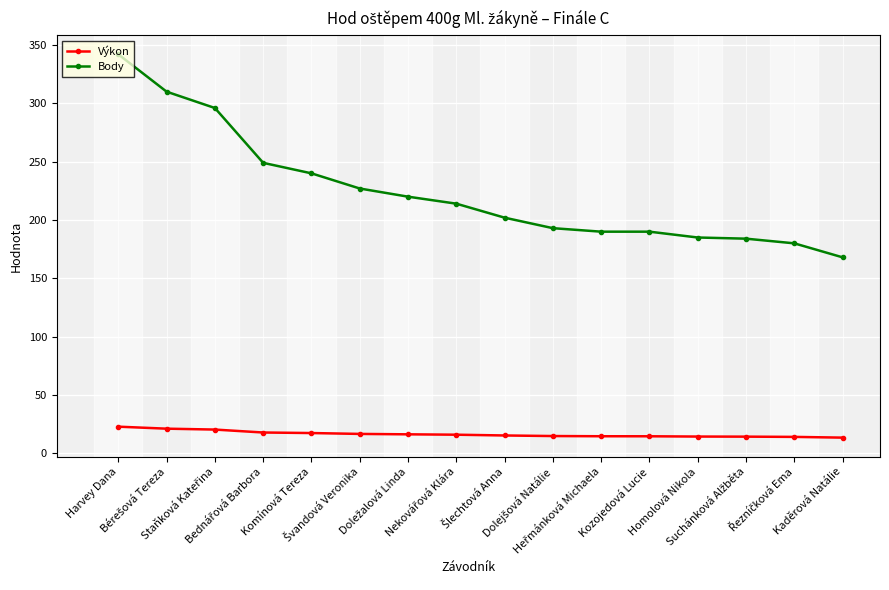

Where does the Body series first go above 214?

Harvey Dana